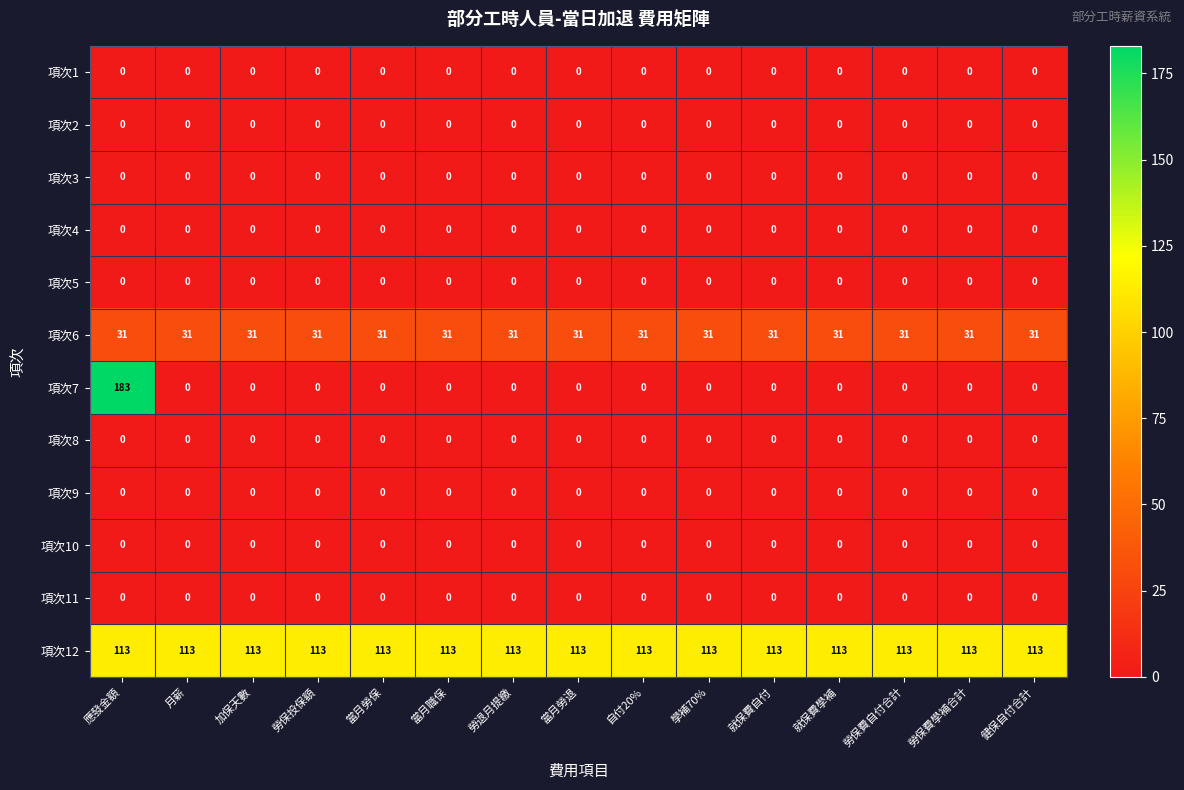

What is the maximum value shown in the chart?

183